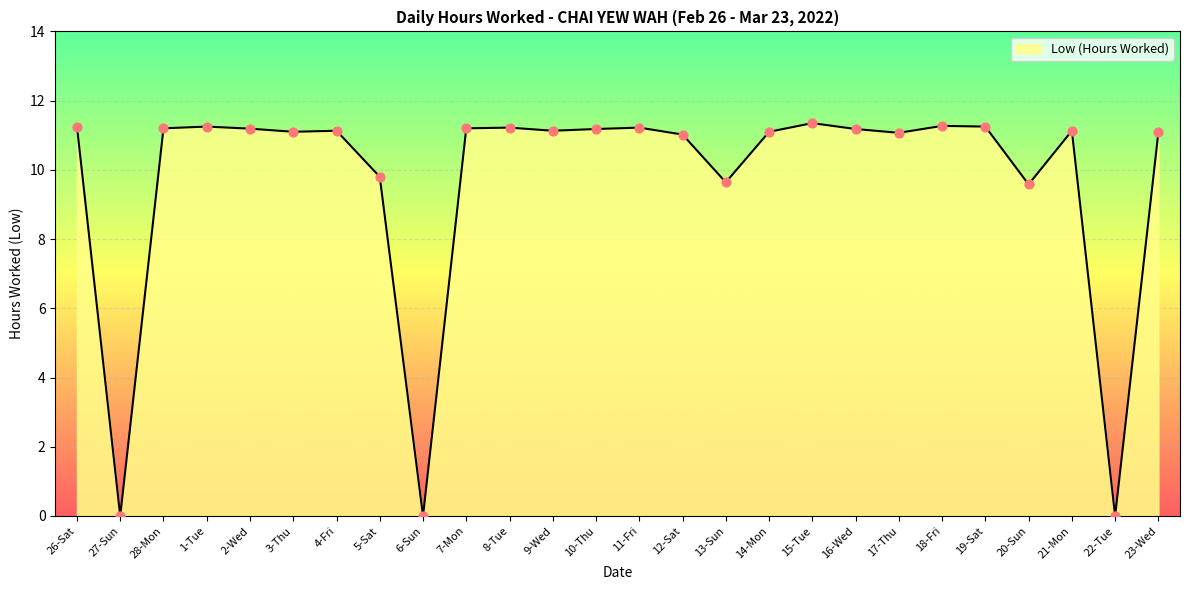

Approximately how many times larger is the value at 16-Wed compared to 10-Thu?

1.0